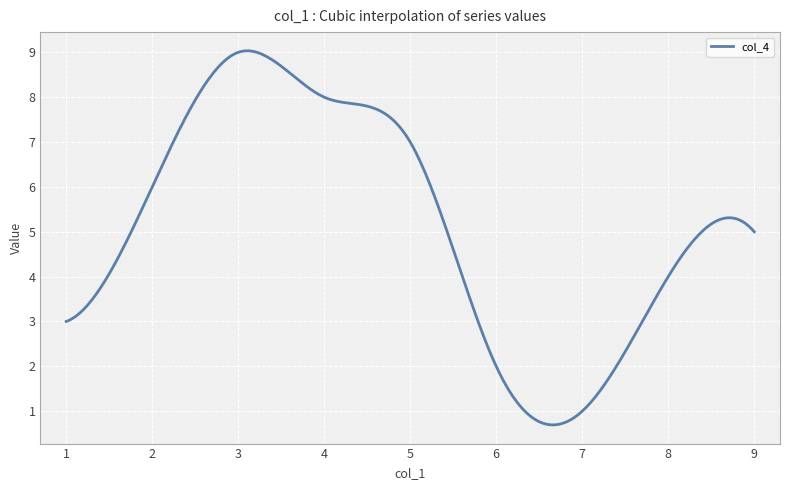

What is the maximum value shown in the chart?

9.0